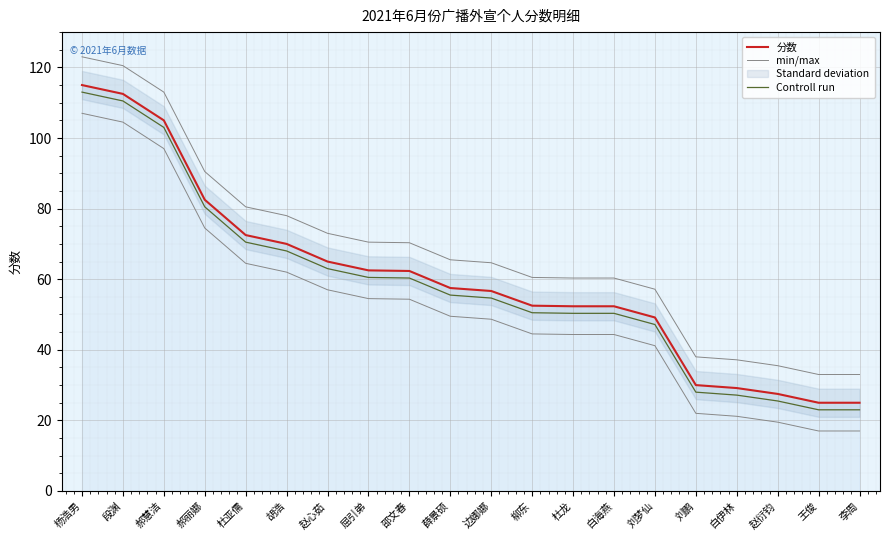

True or false: Controll run has a value of 40.4 at 刘鹏.

False